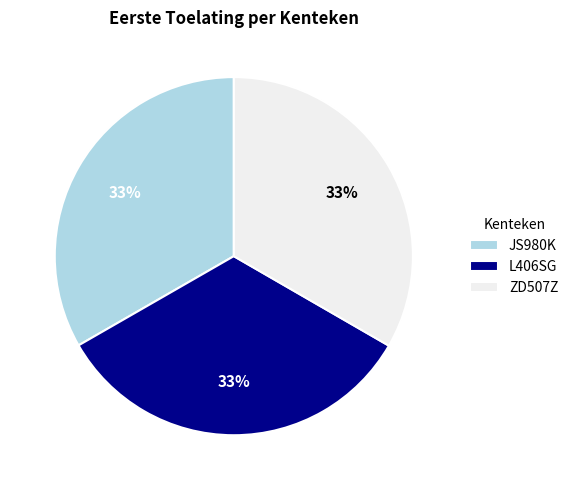

To the nearest percent, what is the average slice percentage?

33%